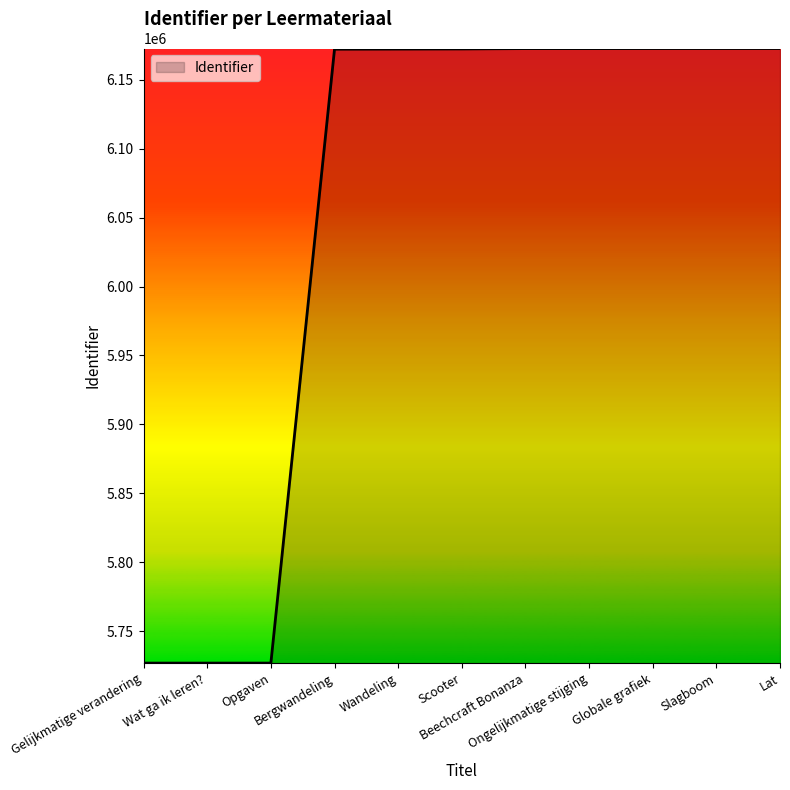

What is the greatest value displayed?

6172672